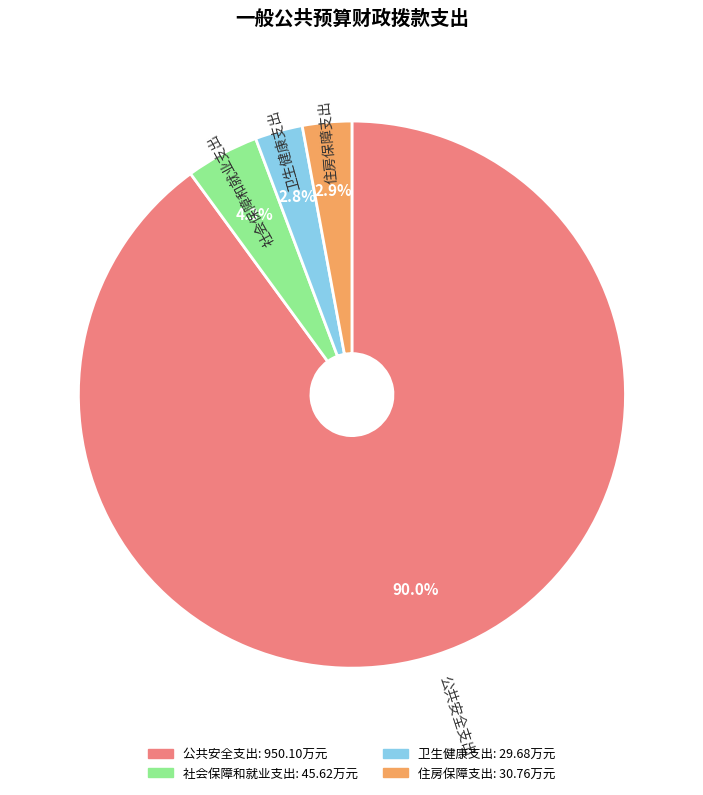

Which category has the biggest portion of the pie?

公共安全支出